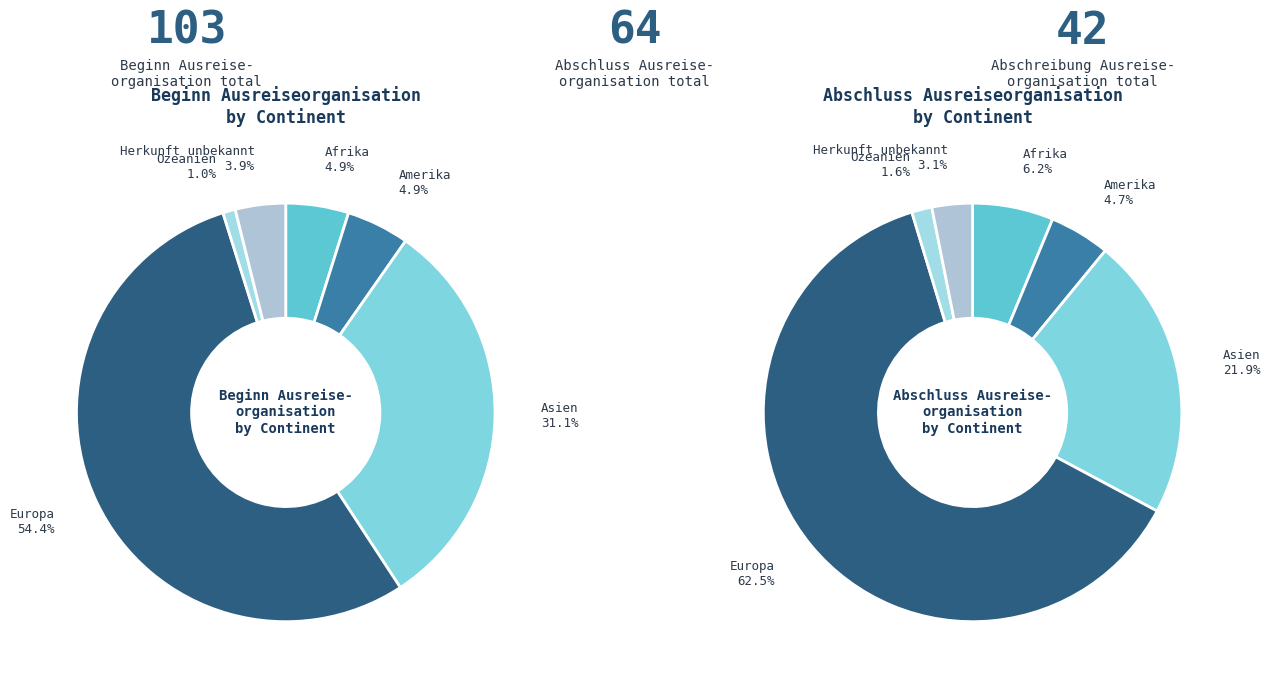

To the nearest percent, what is the difference between the Herkunft unbekannt and Asien slice percentages?

27%